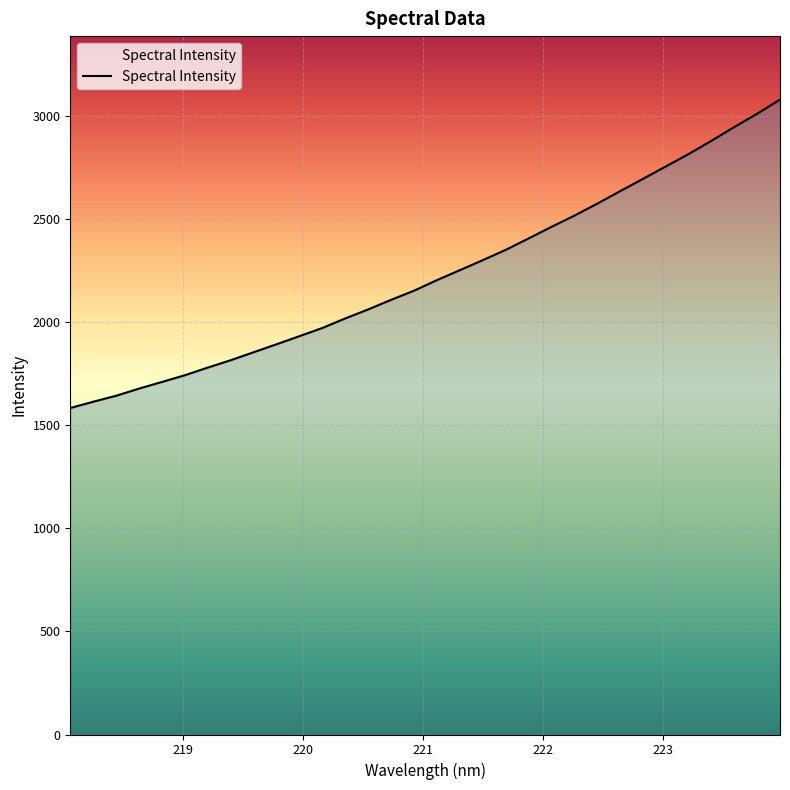

What is the maximum value shown in the chart?

3079.8